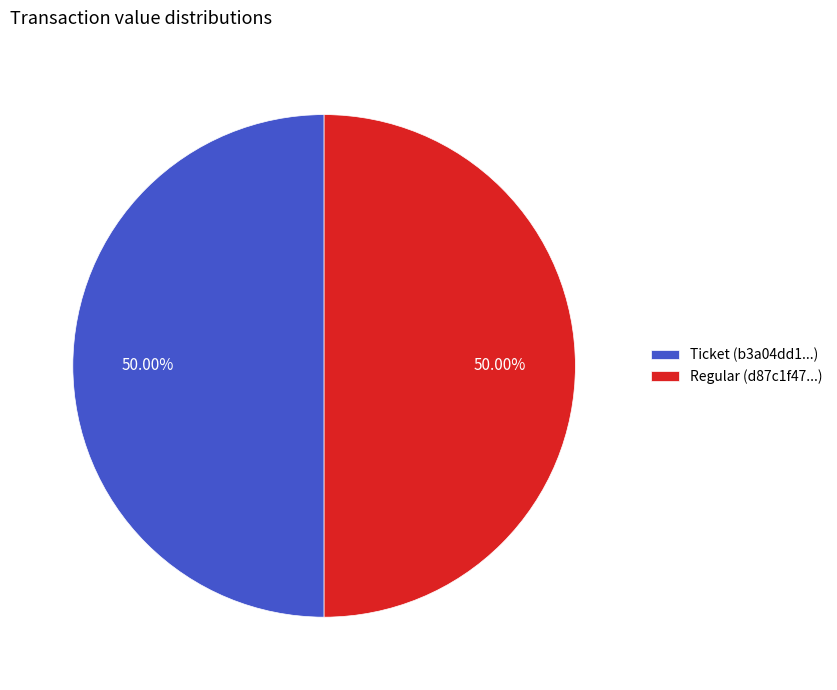

Do Regular (d87c1f47...) and Ticket (b3a04dd1...) together represent more than half of the pie?

Yes